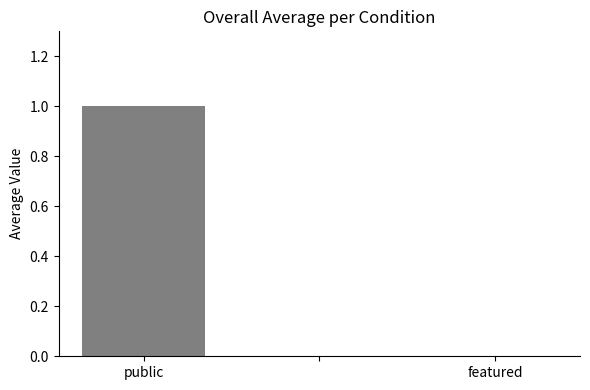

Is it true that featured equals 0 at 23?

True